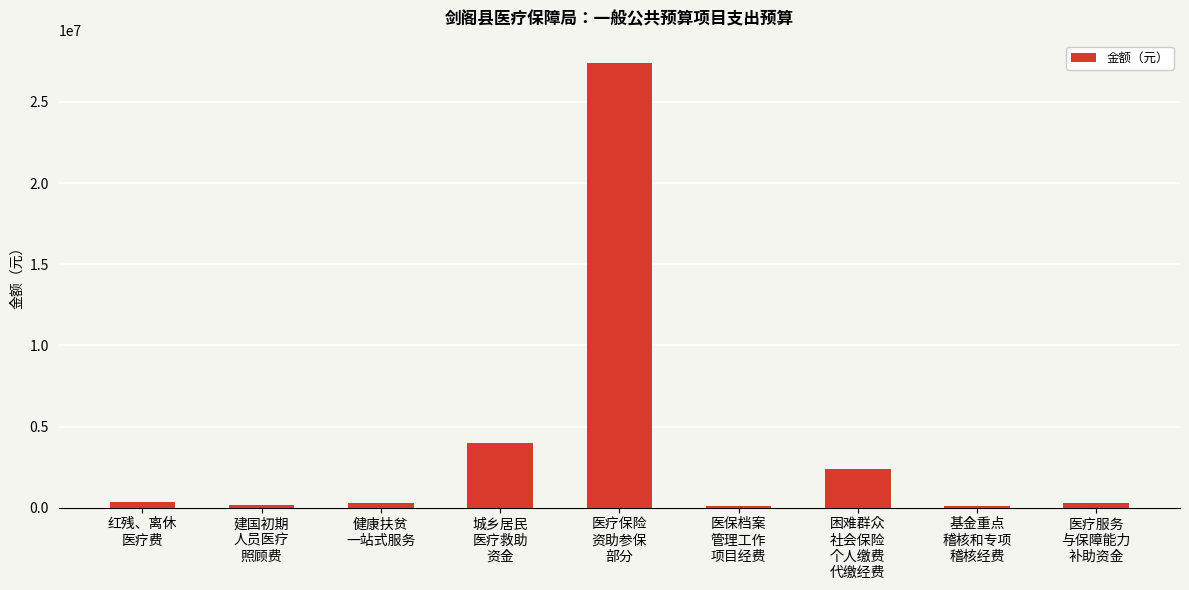

What is the minimum value shown in the chart?

100000.0